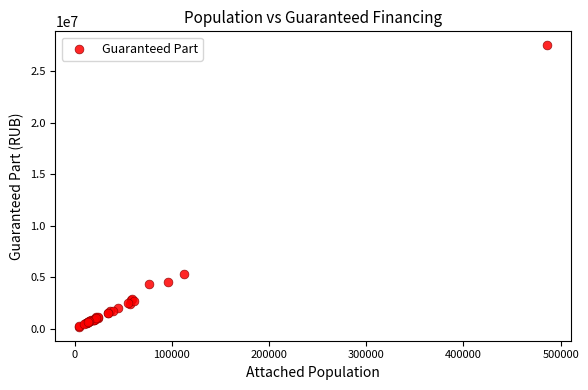

What Y value in the scatter plot is closest to 13846243?

5266333